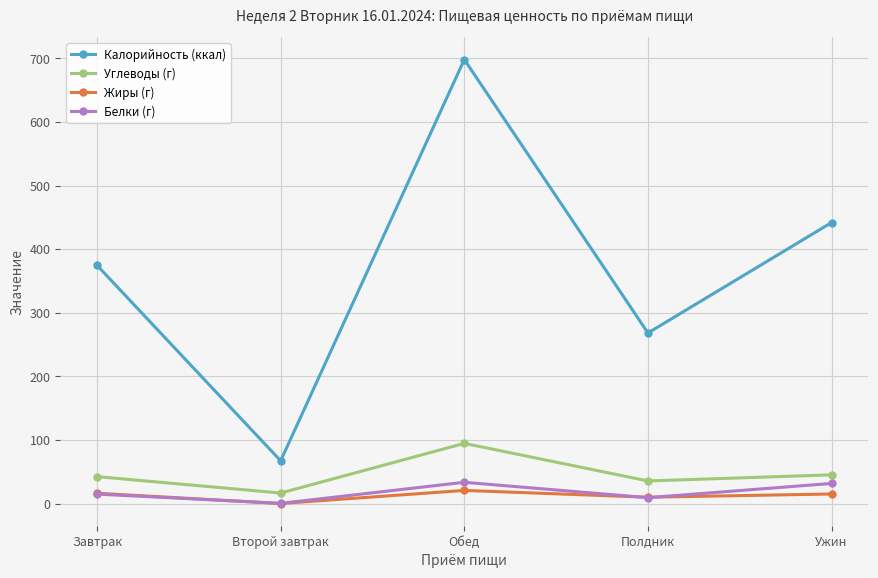

True or false: Углеводы (г) has a value of 42.3 at Завтрак.

True